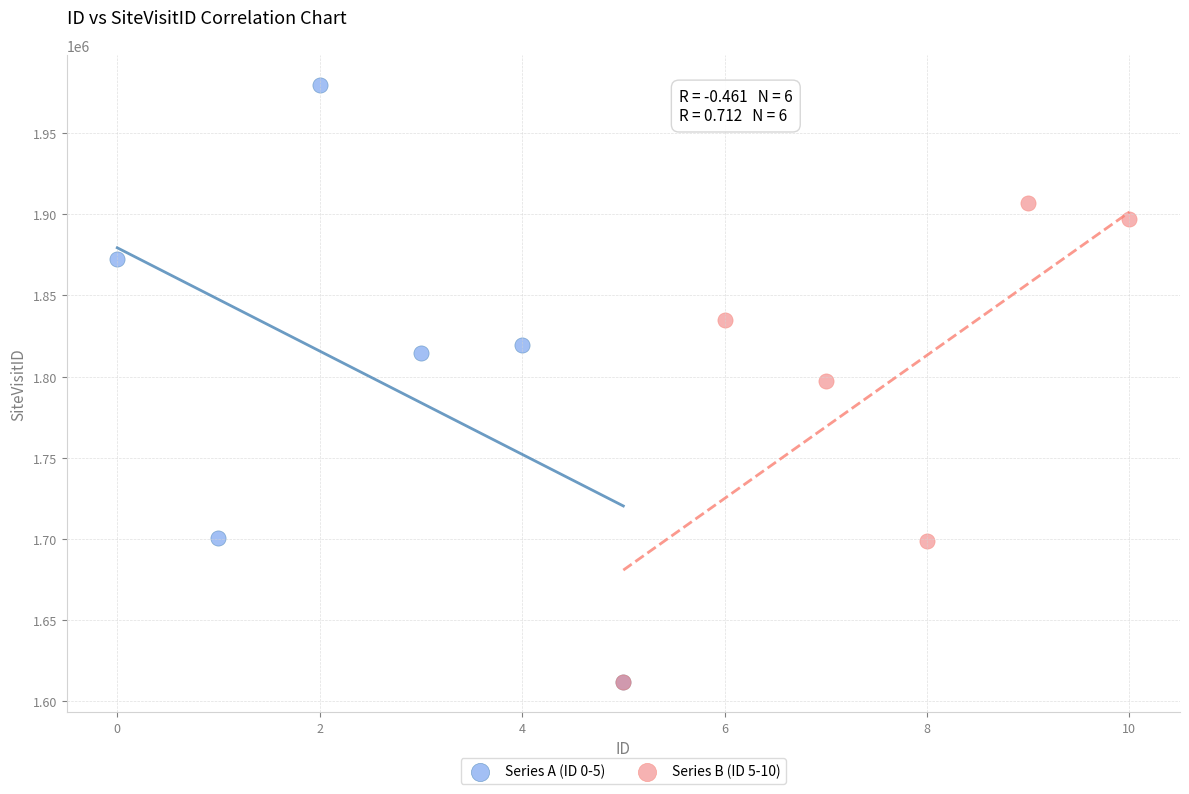

Which series has the widest spread of Y values?

Series A (ID 0-5)